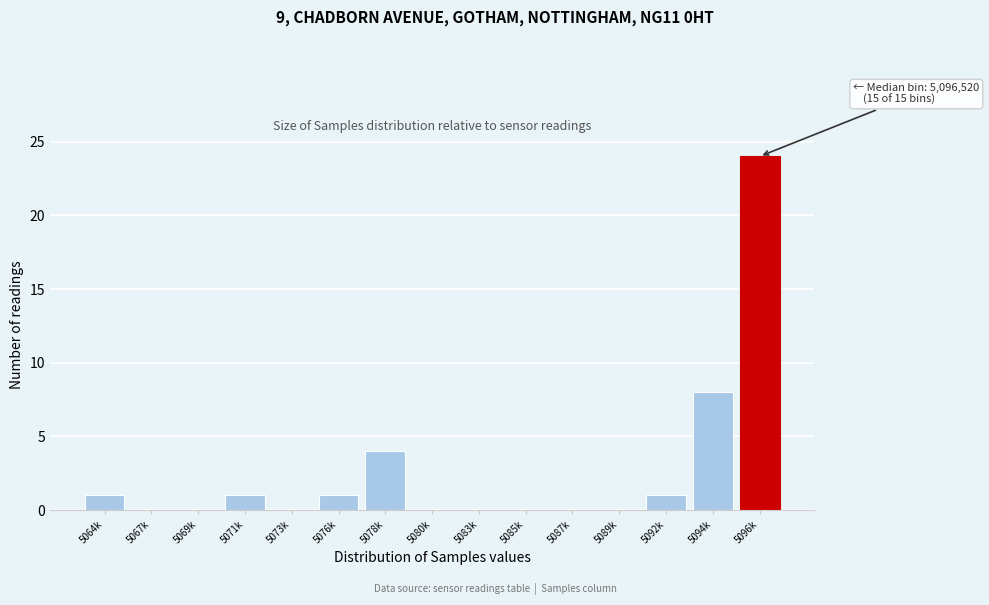

Reading left to right, list all the values displayed in this chart.

5064k=1	5067k=0	5069k=0	5071k=1	5073k=0	5076k=1	5078k=4	5080k=0	5083k=0	5085k=0	5087k=0	5089k=0	5092k=1	5094k=8	5096k=24